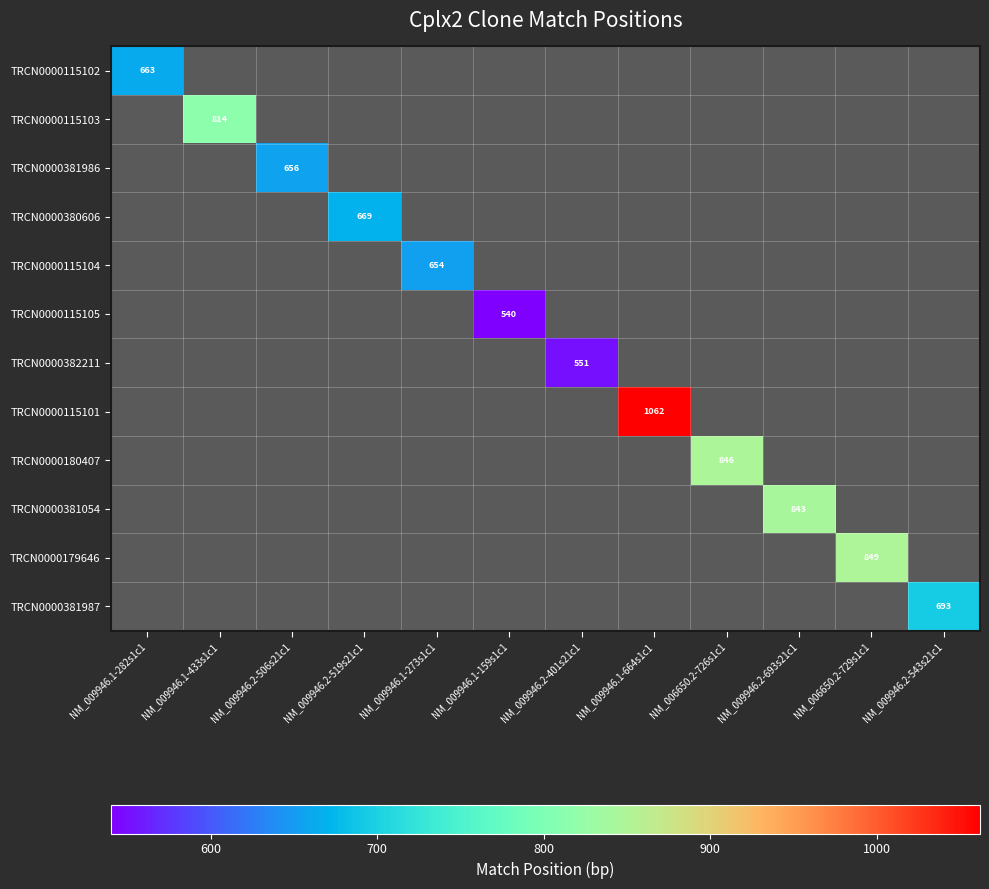

What is the minimum value shown in the chart?

540.0